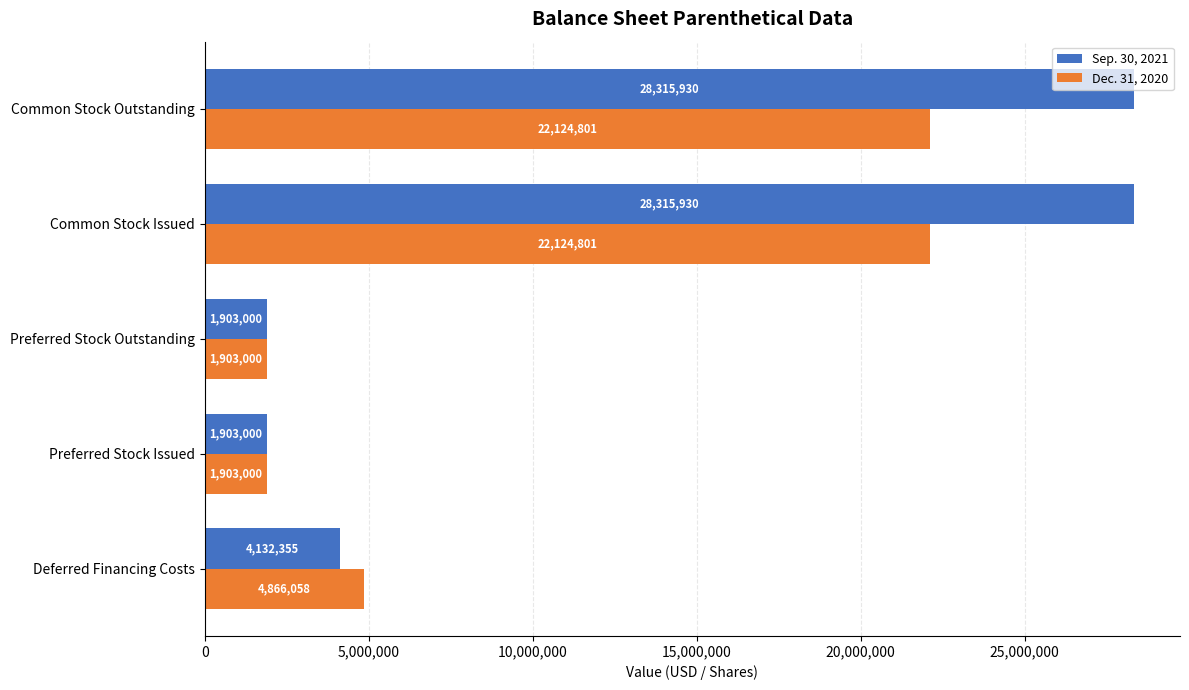

What are all the series names shown in the legend?

Sep. 30, 2021, Dec. 31, 2020